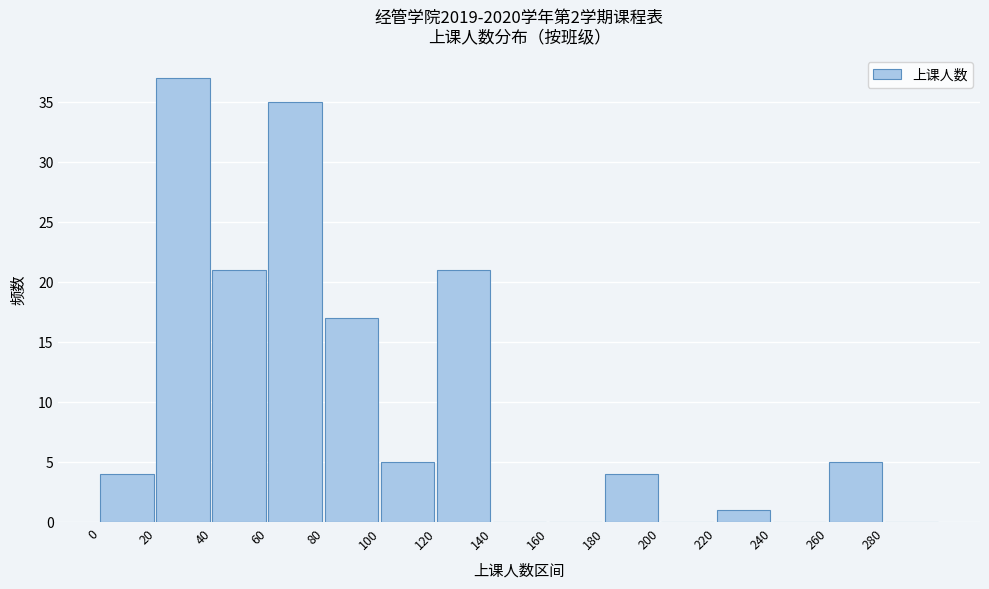

Reading left to right, transcribe this chart: for each bar, give the range it covers on the x-axis and its height. The values are not printed on the chart, so give them approximately, as read against the axis.

0 to 20: 4
20 to 40: 37
40 to 60: 21
60 to 80: 35
80 to 100: 17
100 to 120: 5
120 to 140: 21
140 to 160: 0
160 to 180: 0
180 to 200: 4
200 to 220: 0
220 to 240: 1
240 to 260: 0
260 to 280: 5
280 to 300: 0